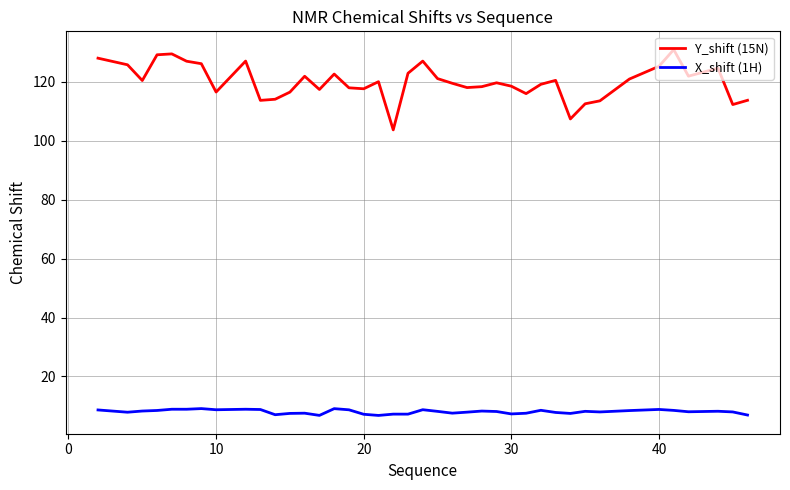

How many lines are shown in the chart?

2